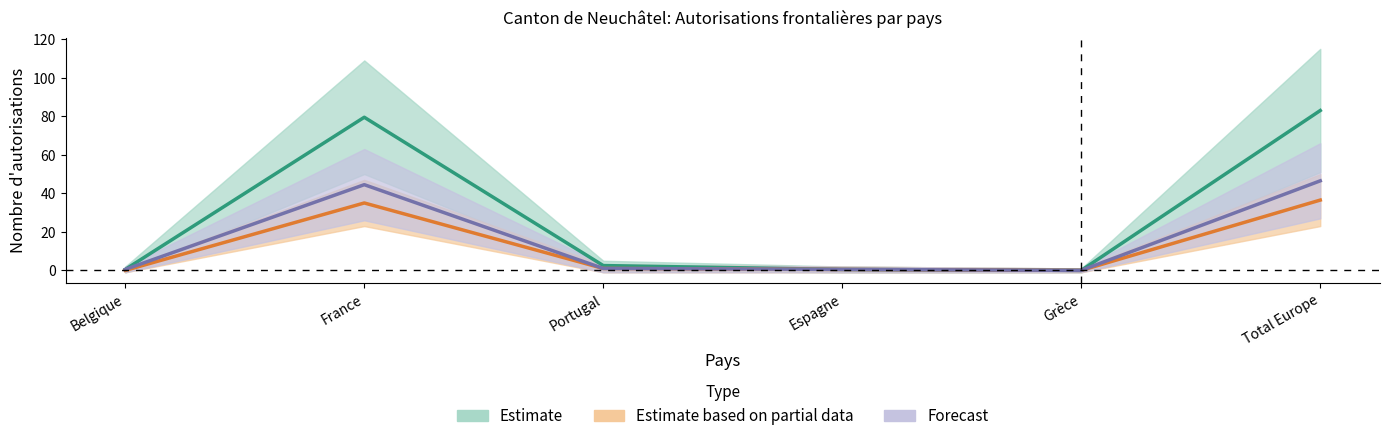

Between Belgique and Total Europe, which series saw the biggest shift?

Femmes (Total)